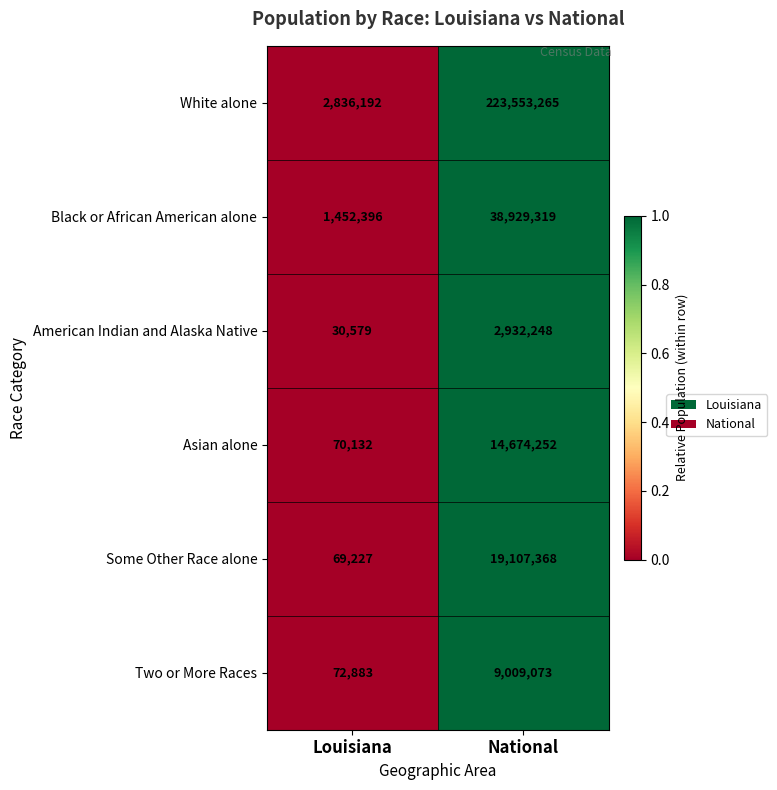

Which category has the lowest value across all series?

Louisiana